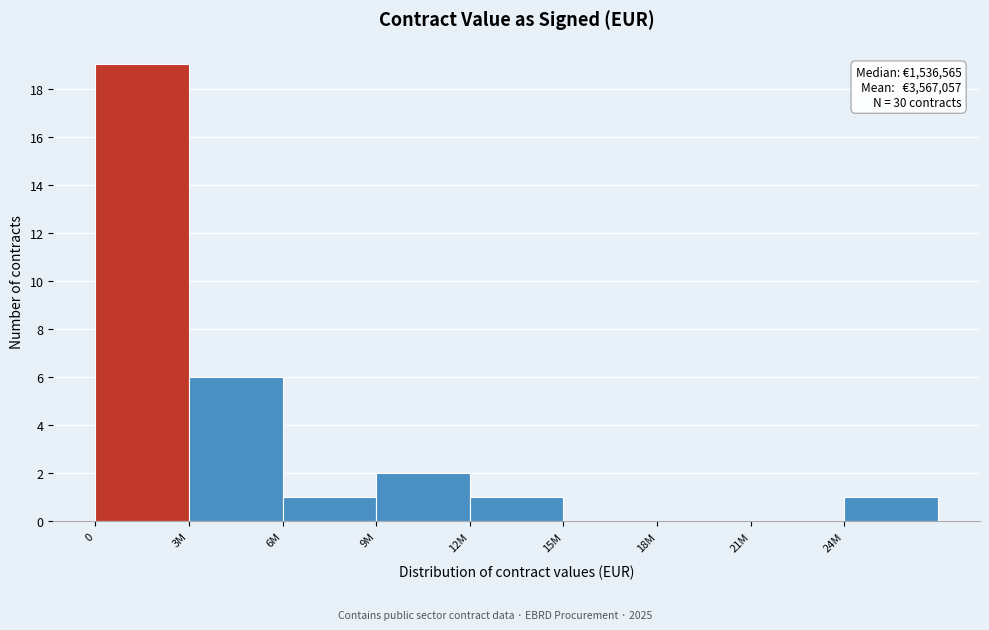

Reading left to right, extract all data points from this chart.

0=19	3M=6	6M=1	9M=2	12M=1	15M=0	18M=0	21M=0	24M=1